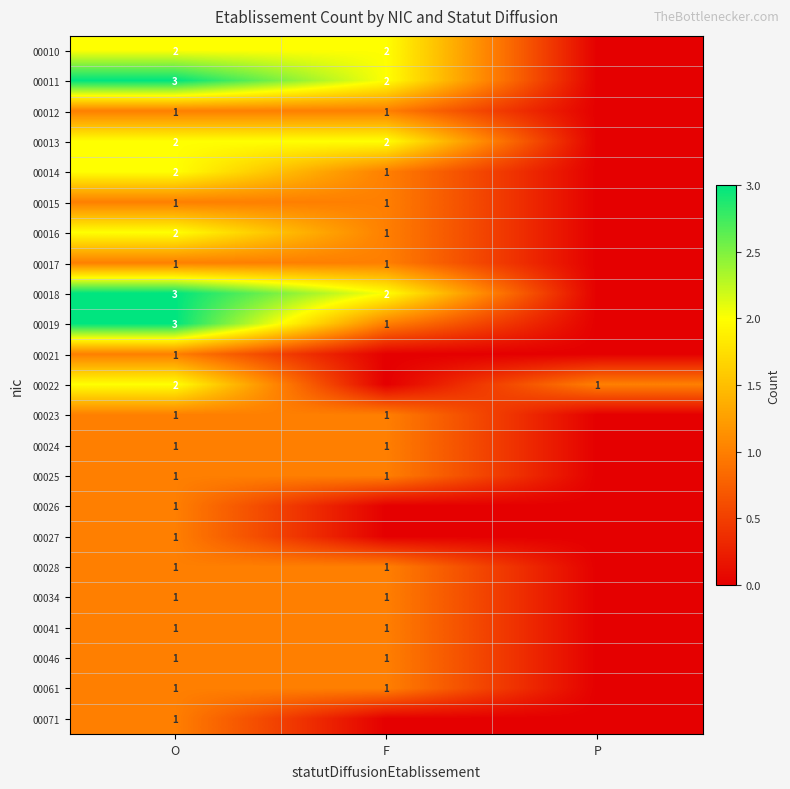

Is the value of 00019 at O greater than the value of 00013 at F?

Yes